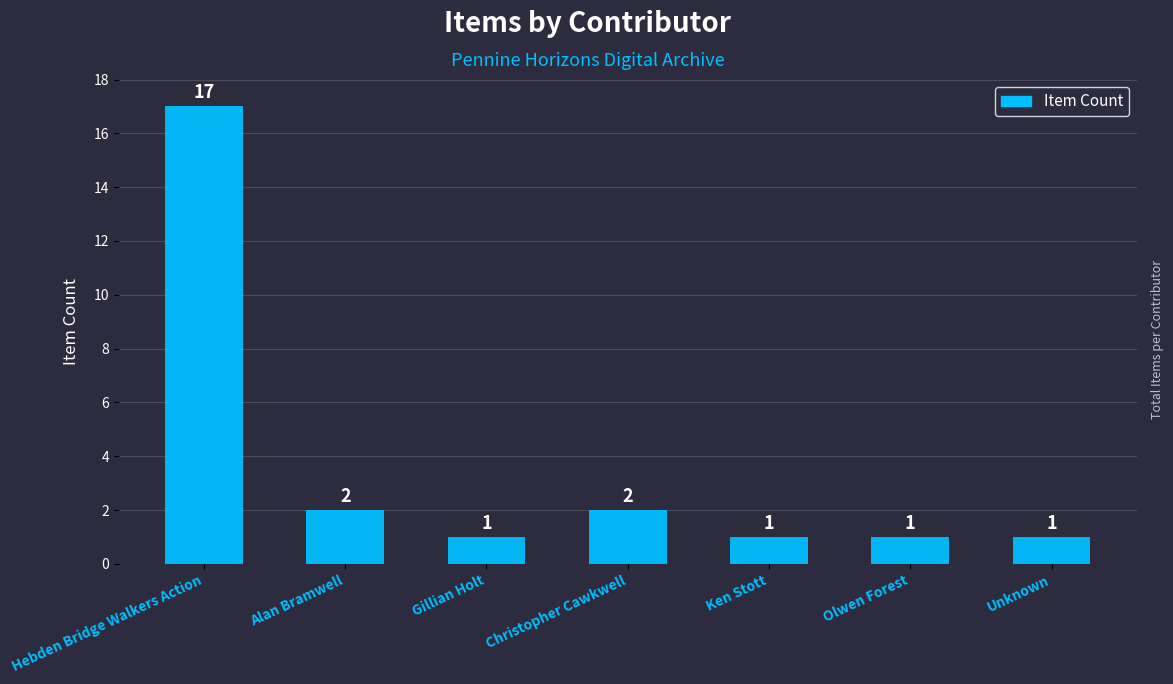

What is the difference between the maximum and minimum values?

16